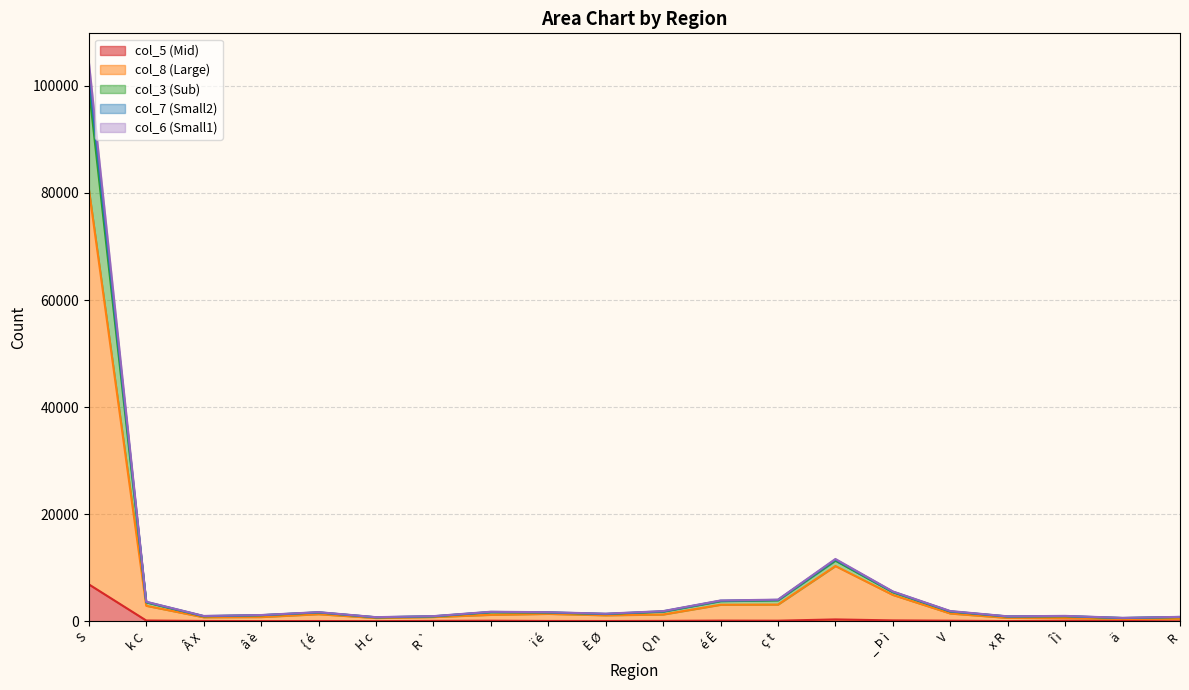

At which label does col_5 (Mid) reach its peak?

S